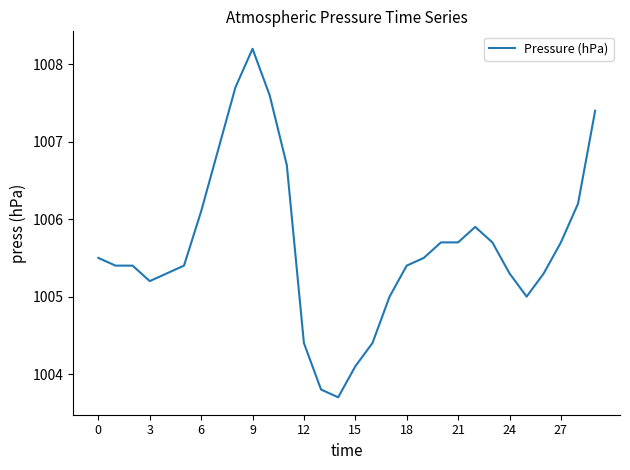

What is the difference between the maximum and minimum values?

4.5